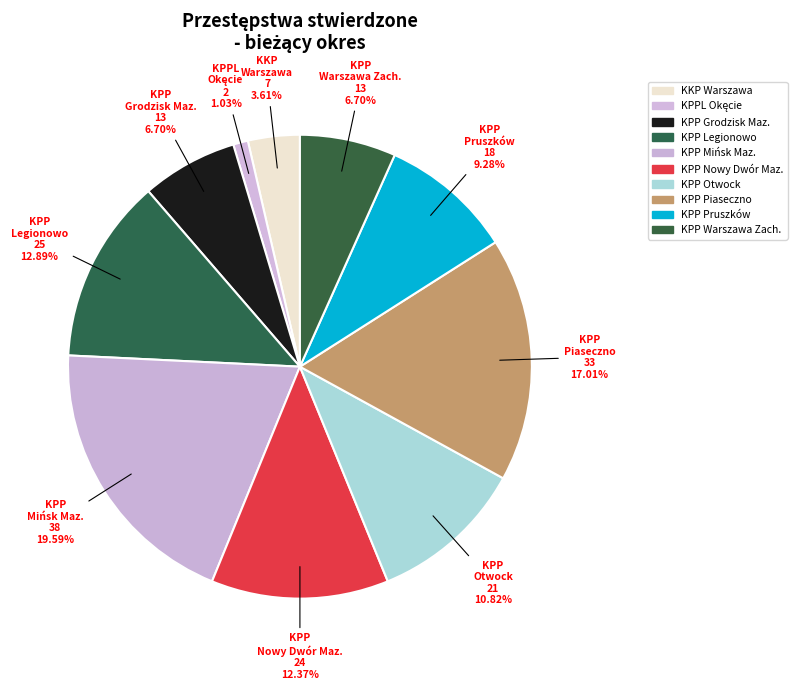

How many segments does this pie chart have?

10